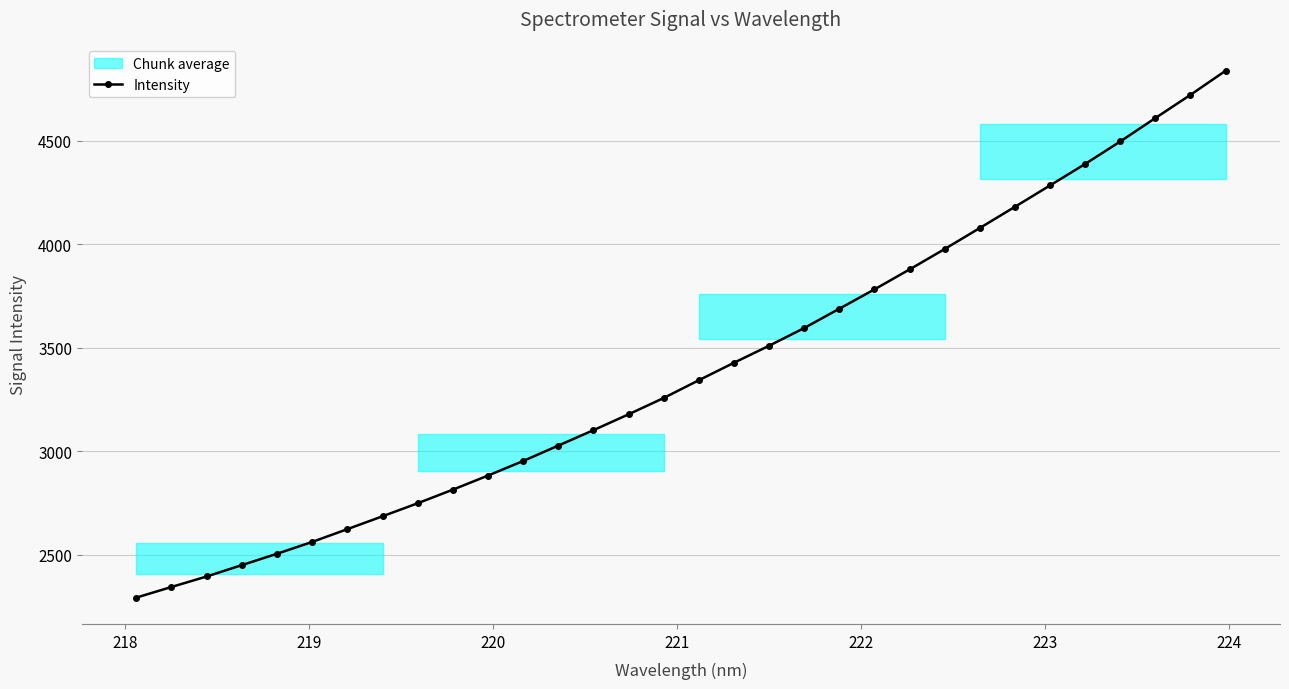

What is the minimum value for Intensity?

2293.2